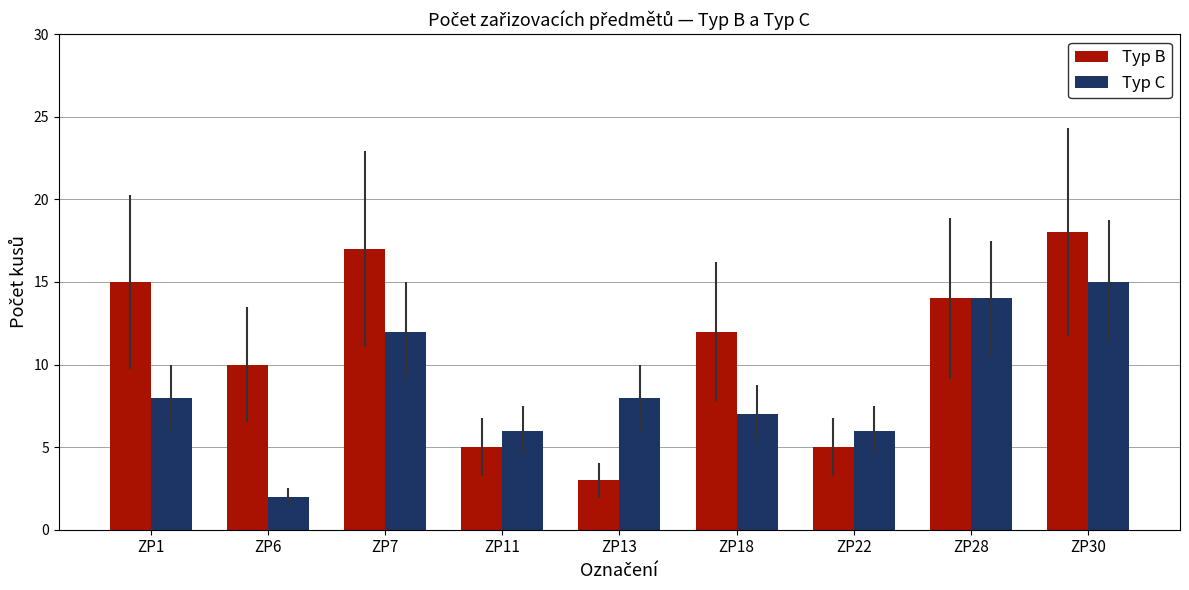

What is the average value of the Typ B series?

11